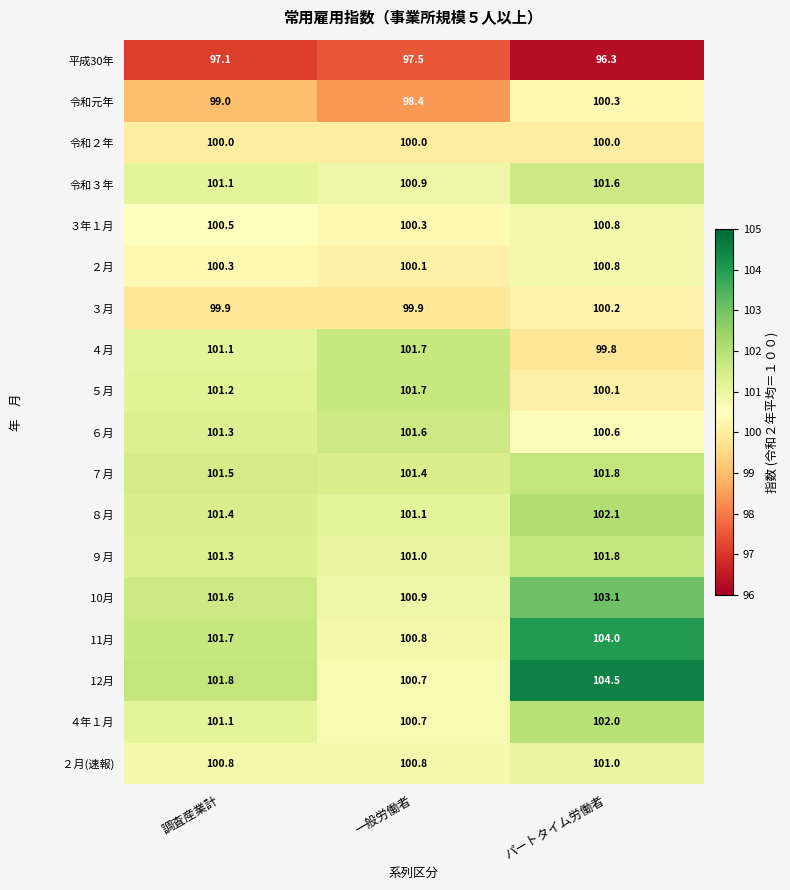

What is the spread (max minus min) of values at 調査産業計?

4.7